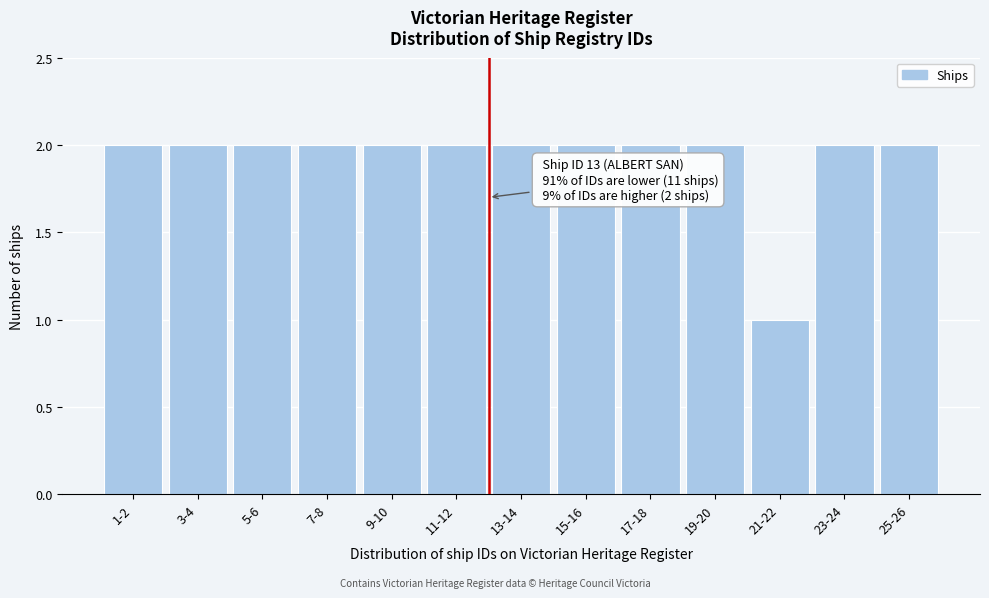

Reading right to left, what are all the values shown in this chart?

25-26=2	23-24=2	21-22=1	19-20=2	17-18=2	15-16=2	13-14=2	11-12=2	9-10=2	7-8=2	5-6=2	3-4=2	1-2=2